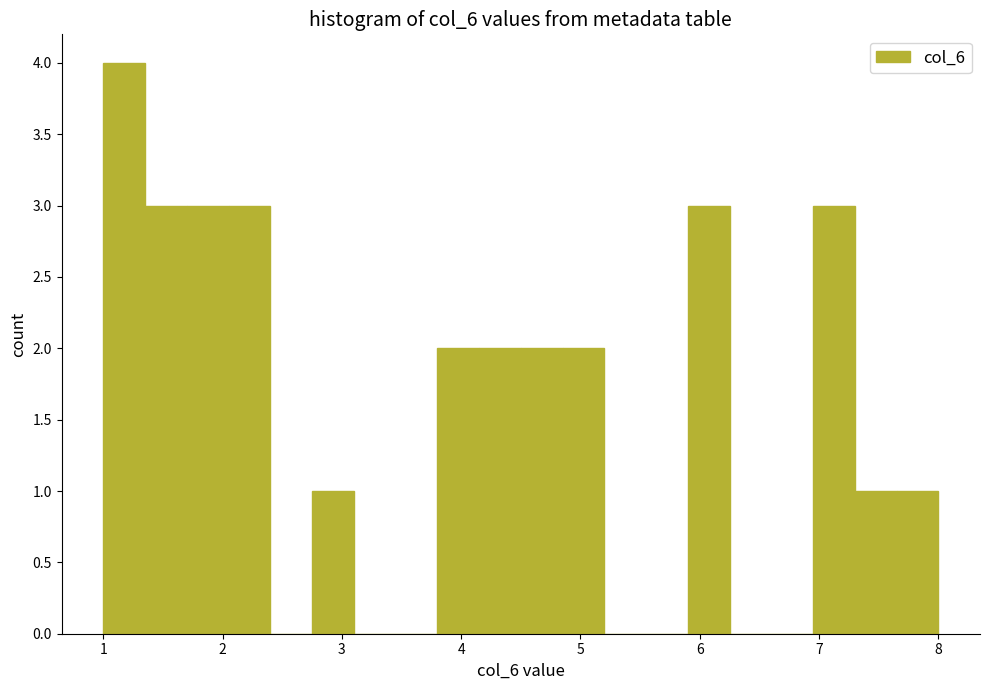

Around what value on the x-axis is the tallest bar? Give the approximate position of its centre, as read against the axis.

1.2